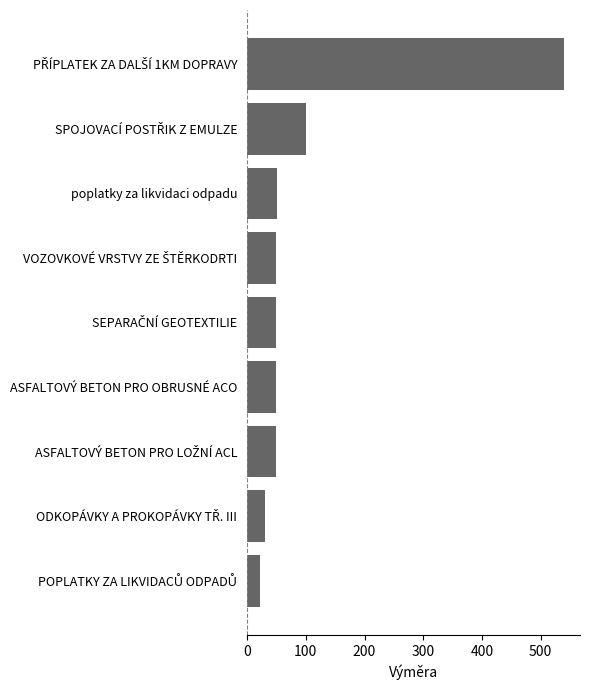

What is the average value?

105